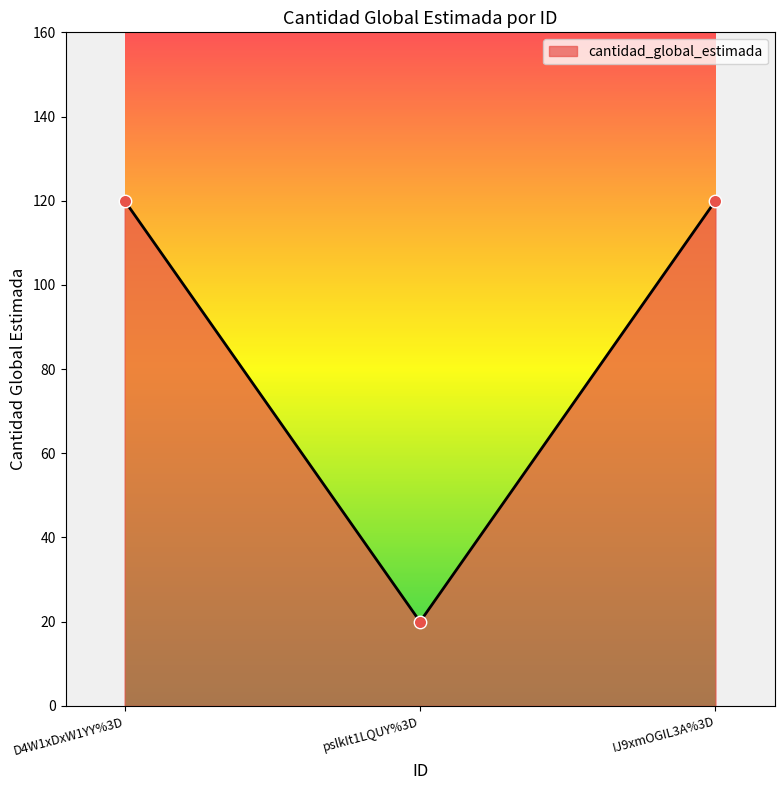

What is the change in value from pslkIt1LQUY%3D to IJ9xmOGIL3A%3D?

+100